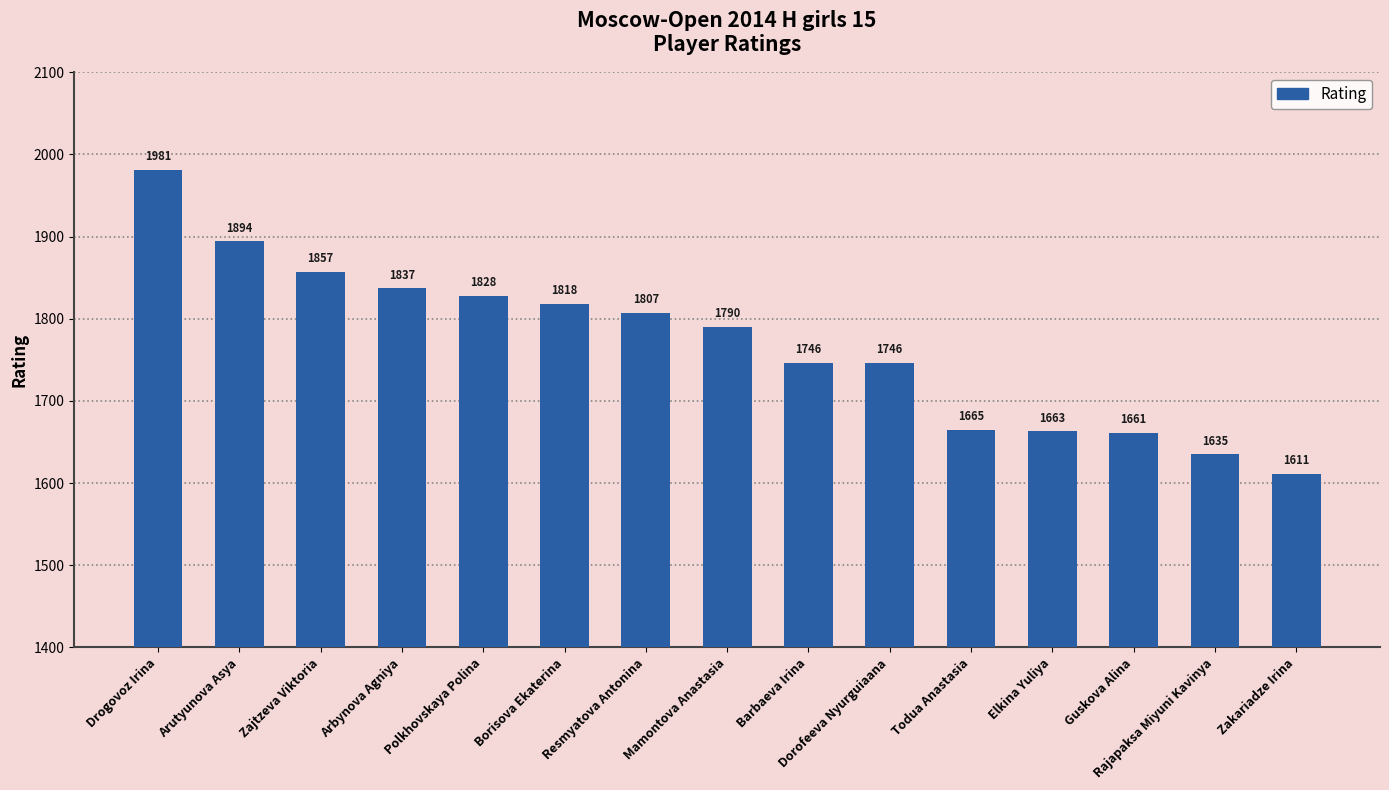

What position from the left is Borisova Ekaterina?

6